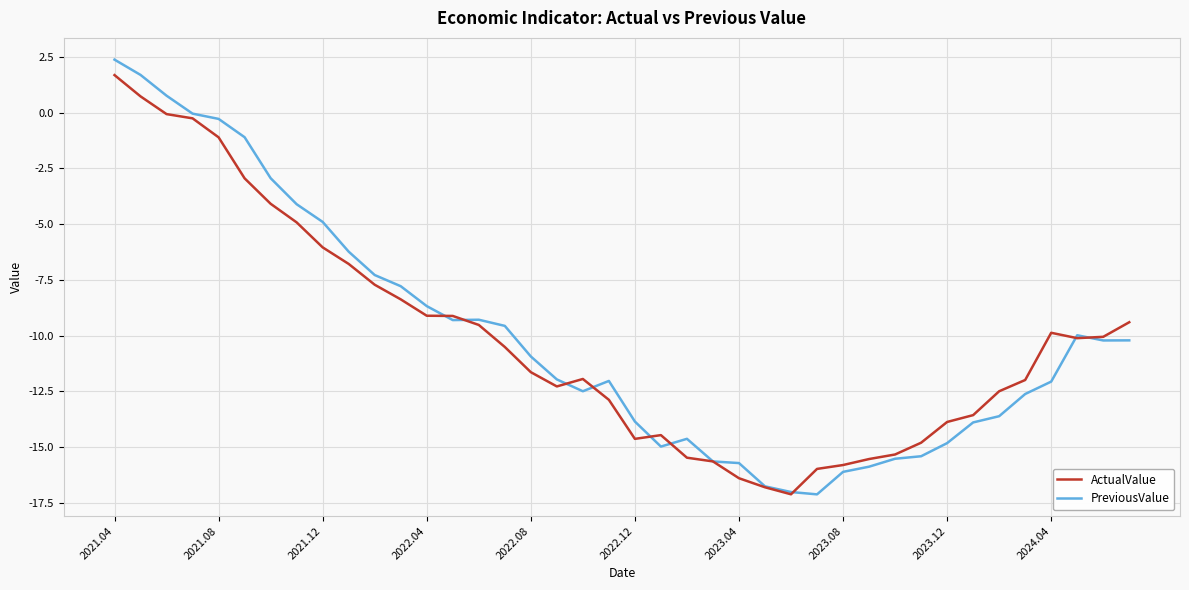

Which series has the largest range (max minus min)?

PreviousValue